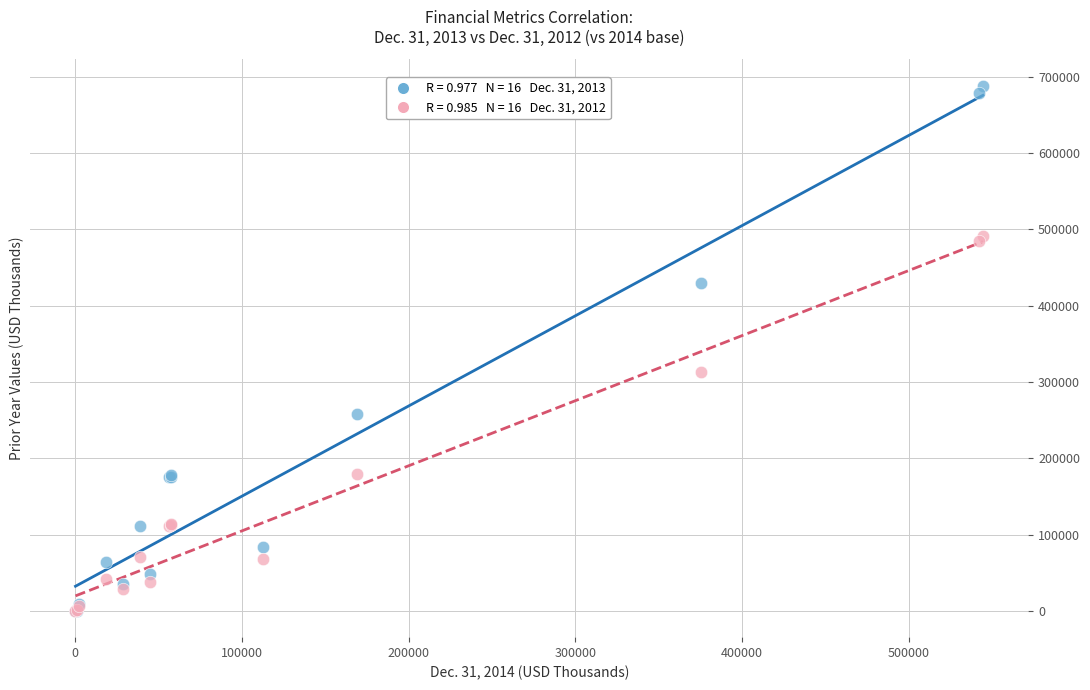

Across all series, what Y value is closest to 344185?

312871